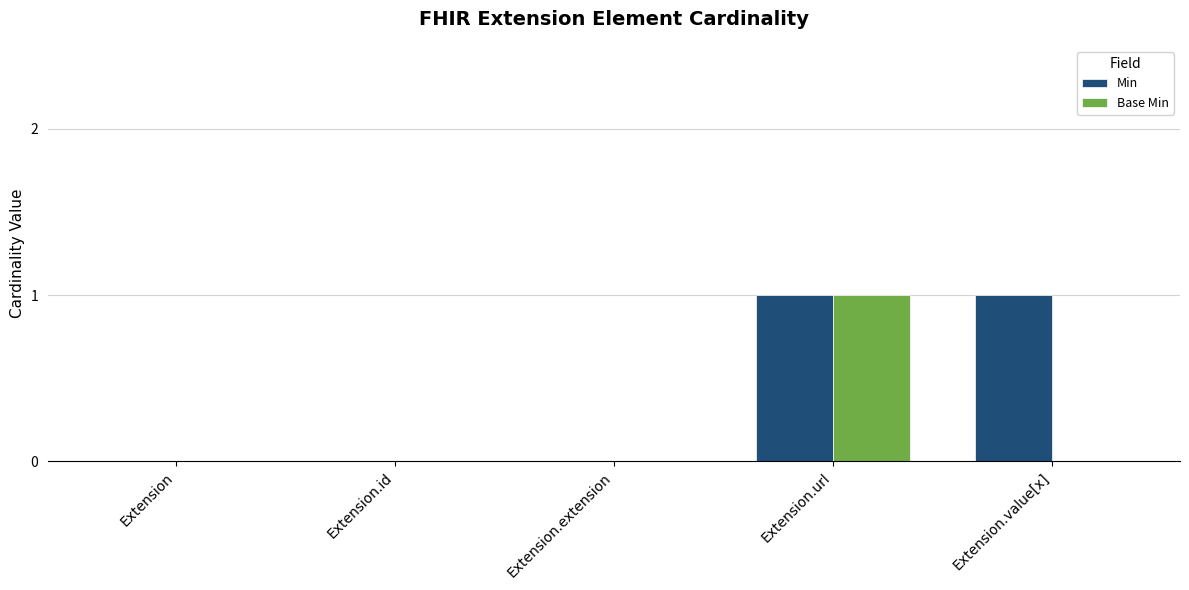

Reading left to right, what are all the values shown in this chart?

Min: 0	0	0	1	1
Base Min: 0	0	0	1	0